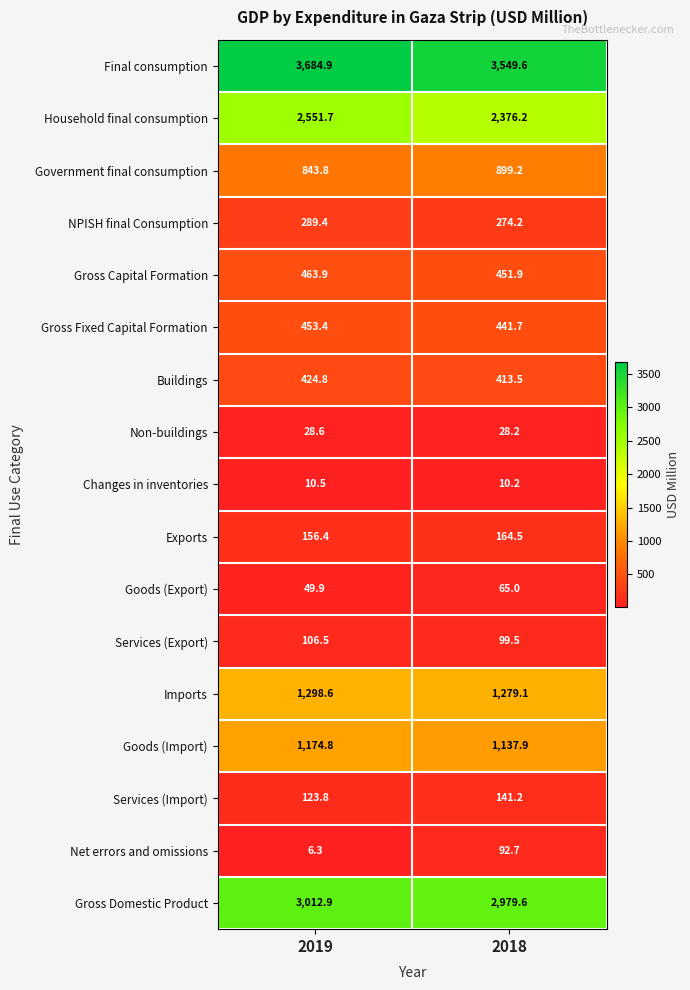

What is the difference between the Gross Capital Formation values at 2019 and 2018?

12.0